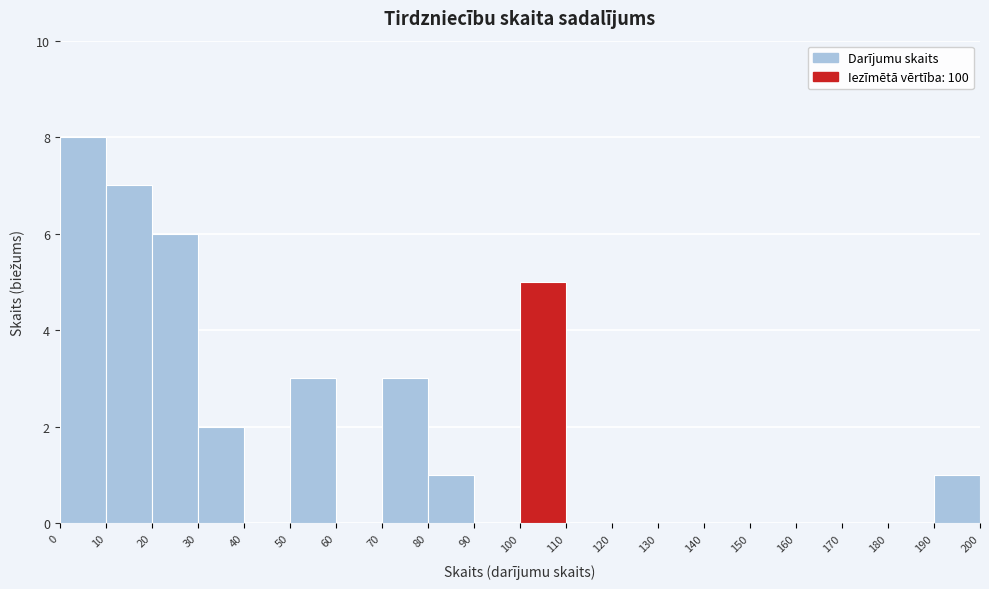

Reading left to right, list every bar in this chart as the range it spans on the x-axis followed by its height. The values are not printed on the chart, so give them approximately, as read against the axis.

0 to 10: 8
10 to 20: 7
20 to 30: 6
30 to 40: 2
40 to 50: 0
50 to 60: 3
60 to 70: 0
70 to 80: 3
80 to 90: 1
90 to 100: 0
100 to 110: 5
110 to 120: 0
120 to 130: 0
130 to 140: 0
140 to 150: 0
150 to 160: 0
160 to 170: 0
170 to 180: 0
180 to 190: 0
190 to 200: 1